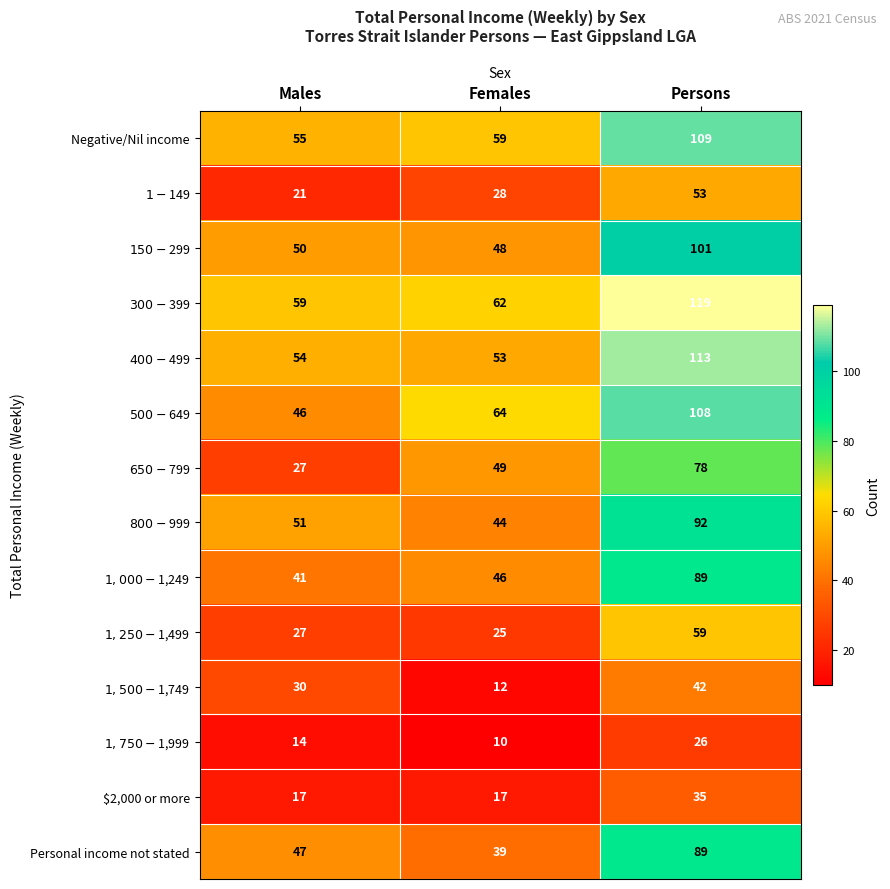

At which category does the chart reach its peak across all series?

Persons